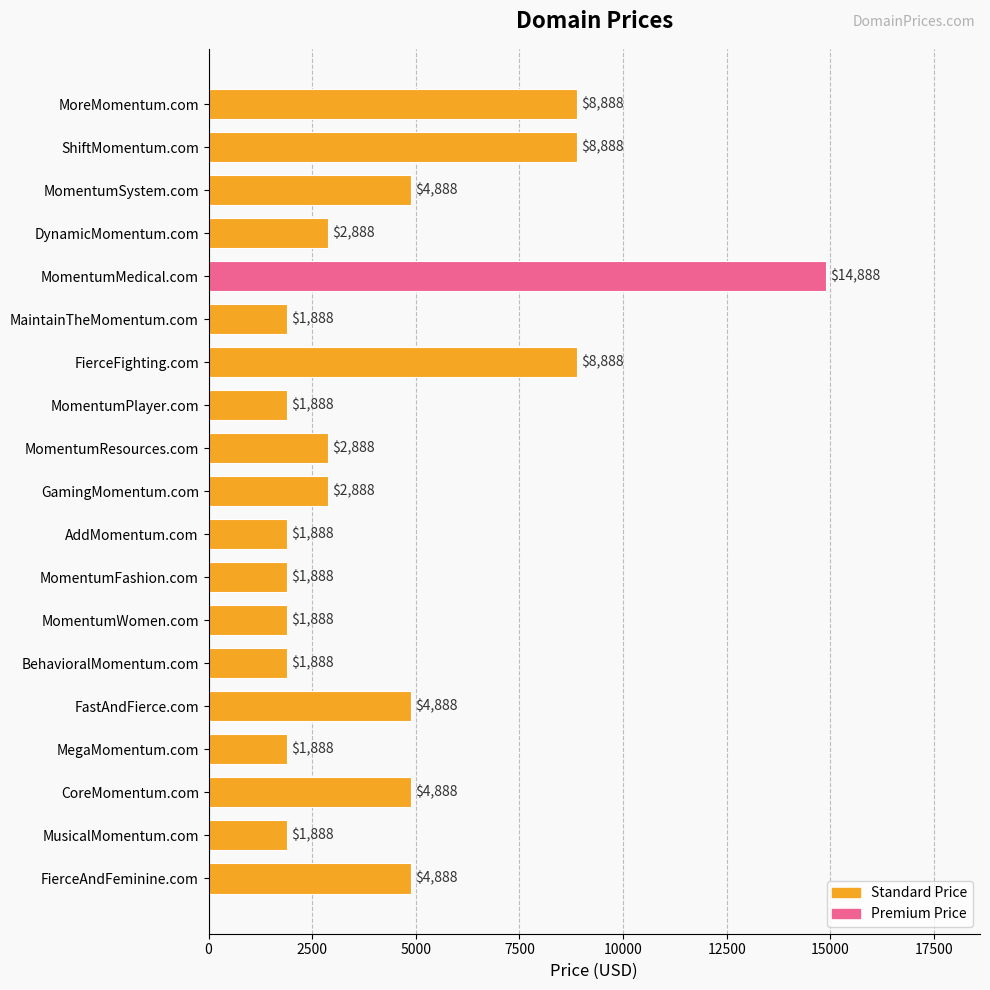

What is the maximum value shown in the chart?

14888